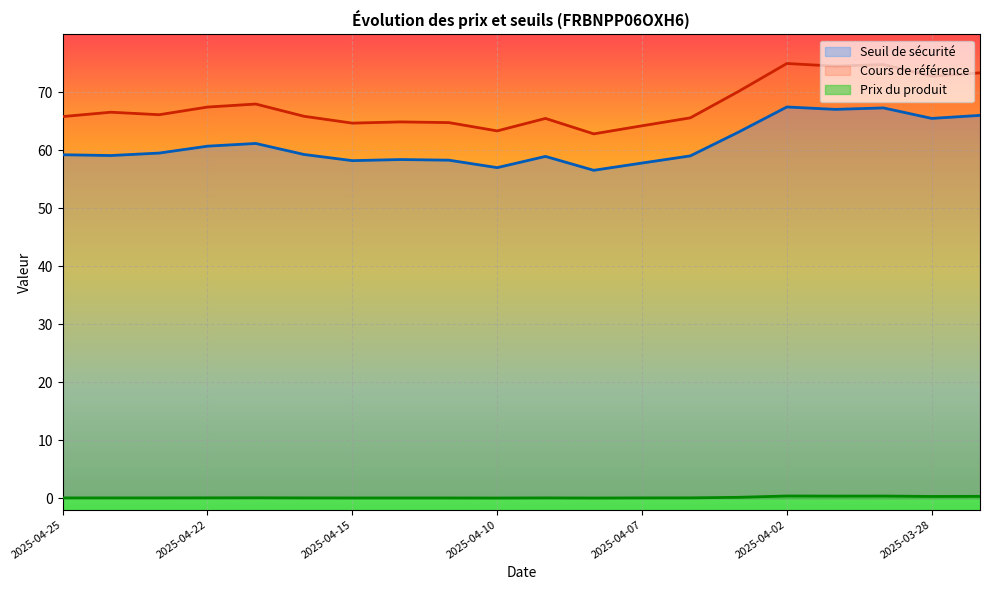

At which category is the sum across all series the highest?

2025-04-02